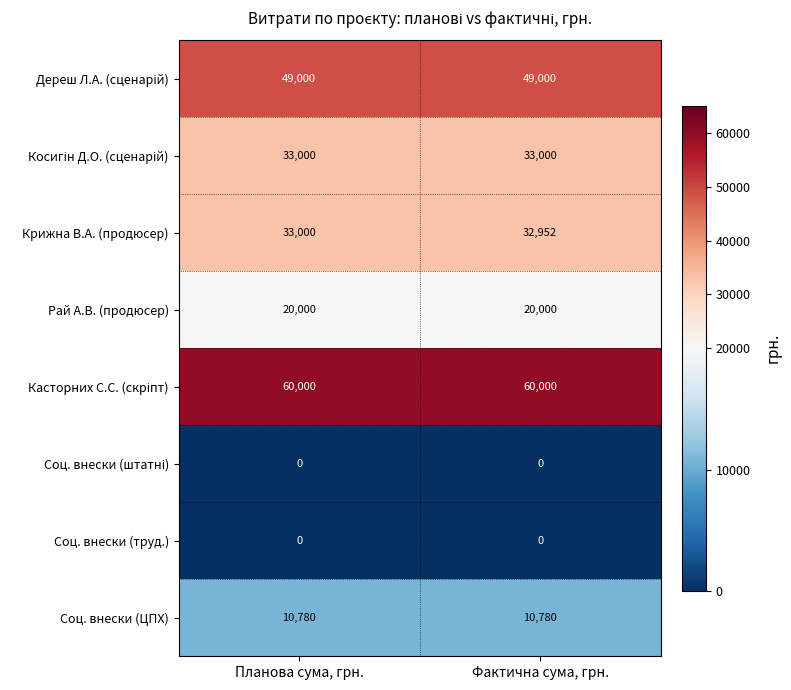

The value of Крижна В.А. (продюсер) at Фактична сума, грн. is 7647. True or false?

False